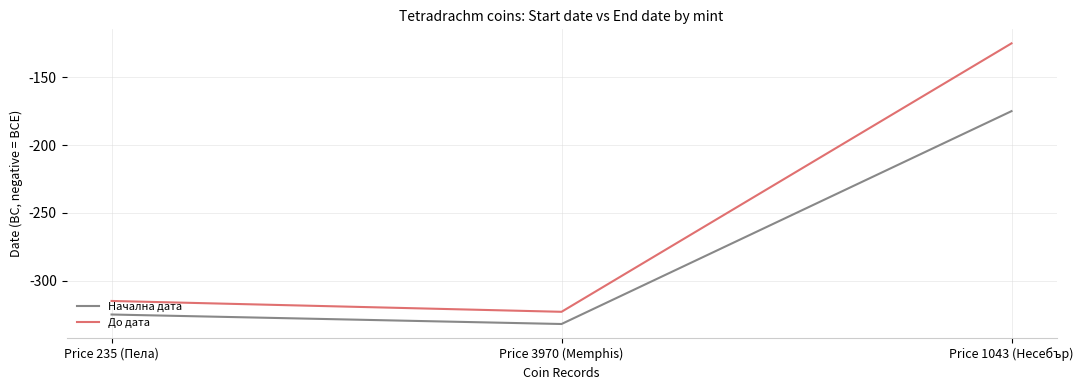

What is the average value of the Начална дата series?

-277